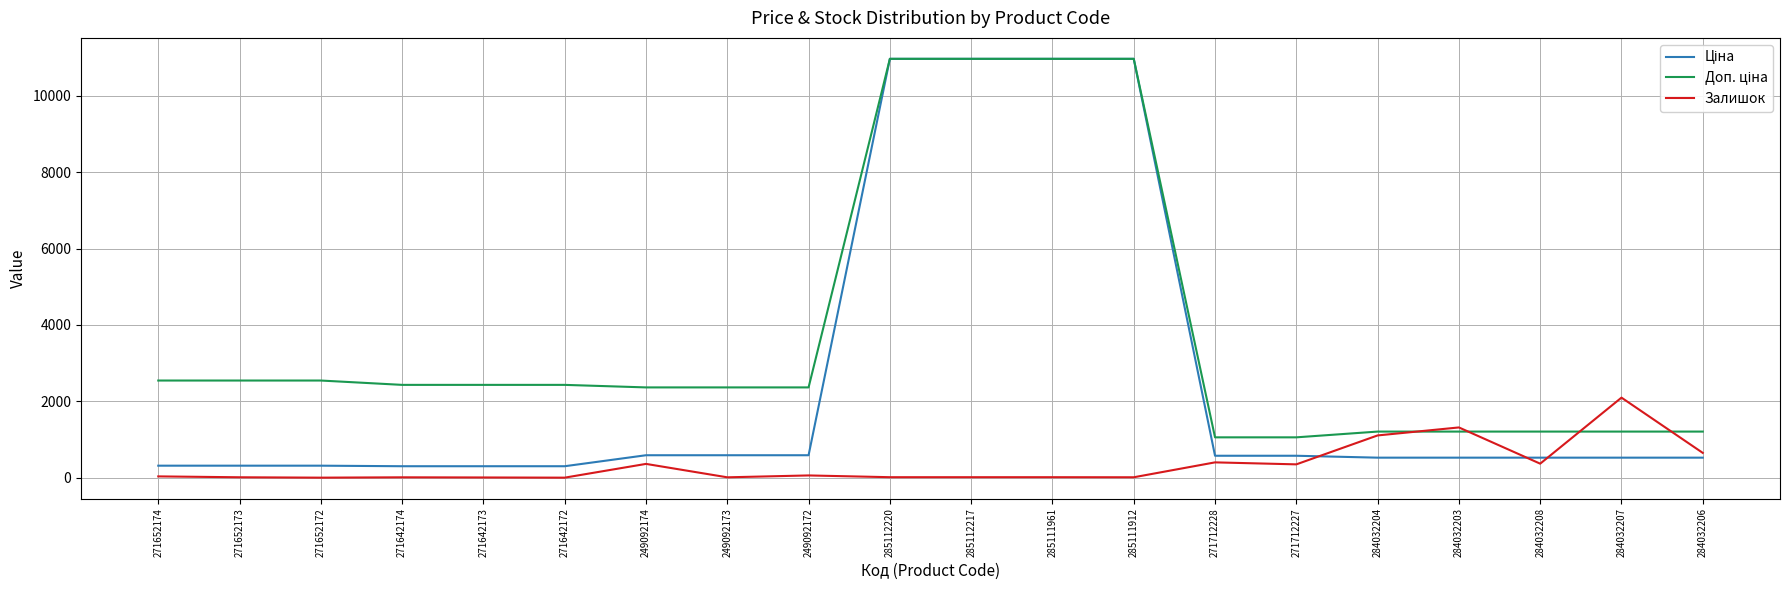

The Залишок series shows 2099.0 at 284032207. True or false?

True